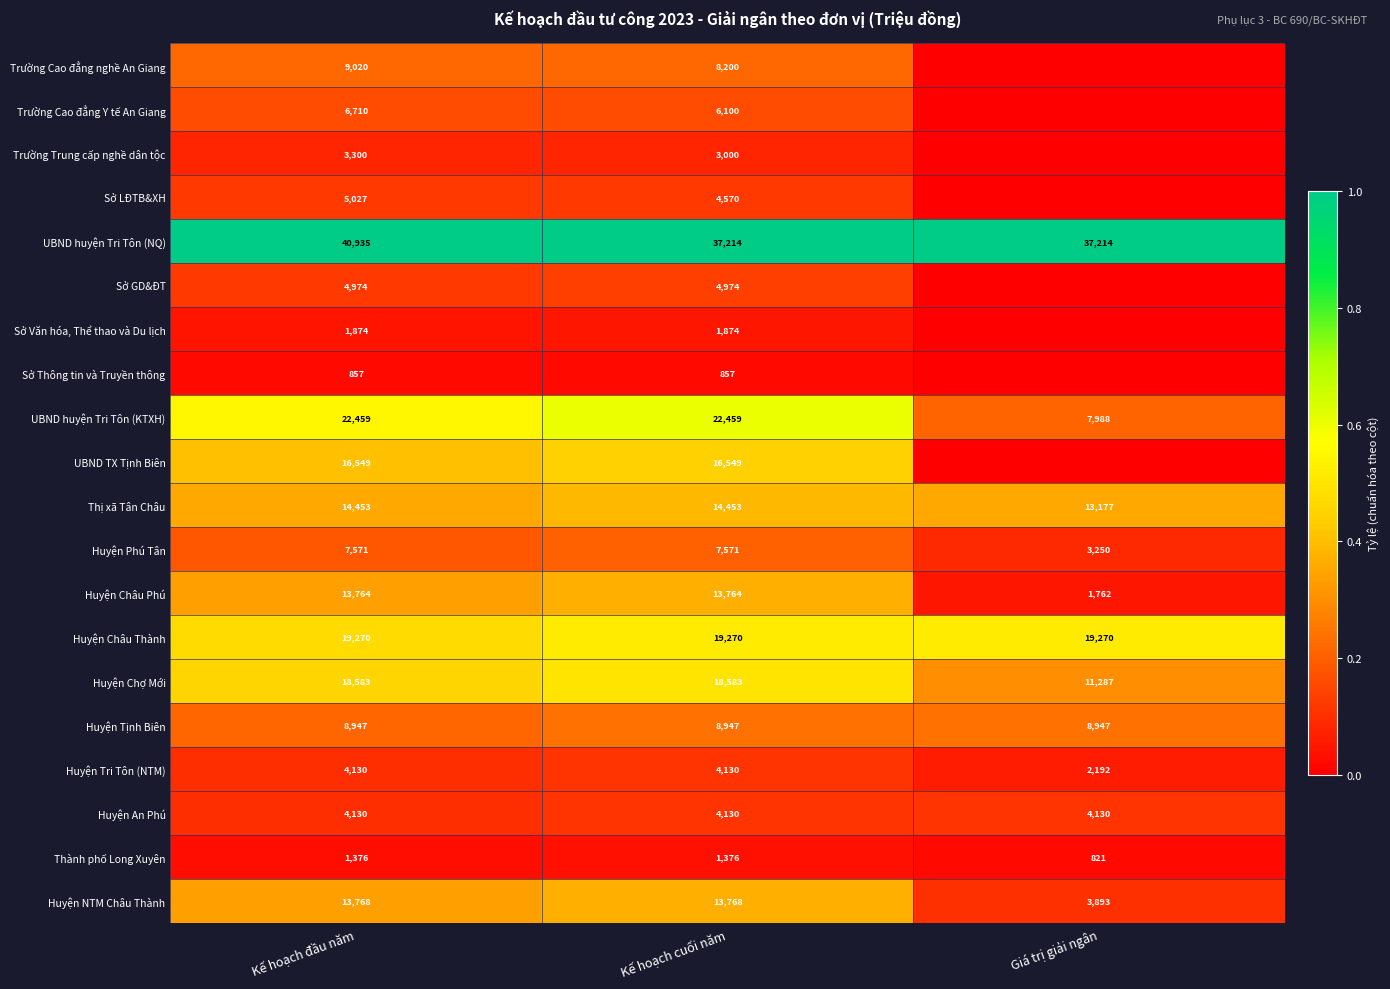

What is the sum of all UBND huyện Tri Tôn (KTXH) values?

52906